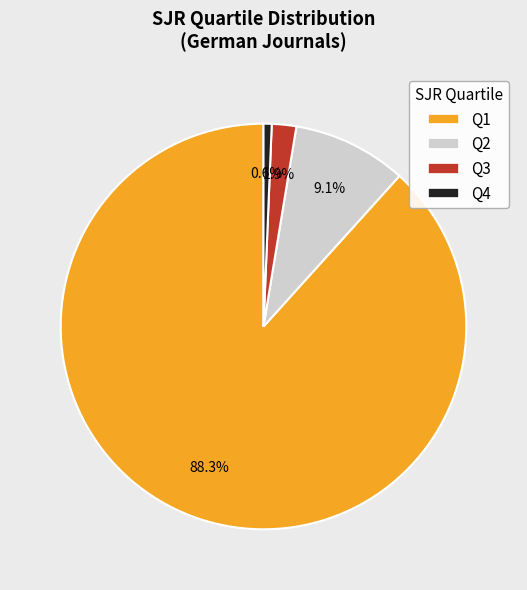

True or false: Q3 accounts for 2% of the total.

True